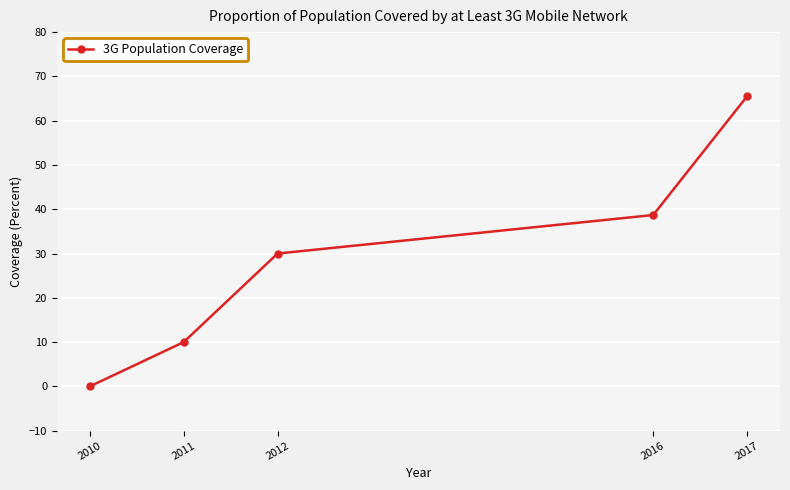

Rank the categories by value from lowest to highest.

2010, 2011, 2012, 2016, 2017